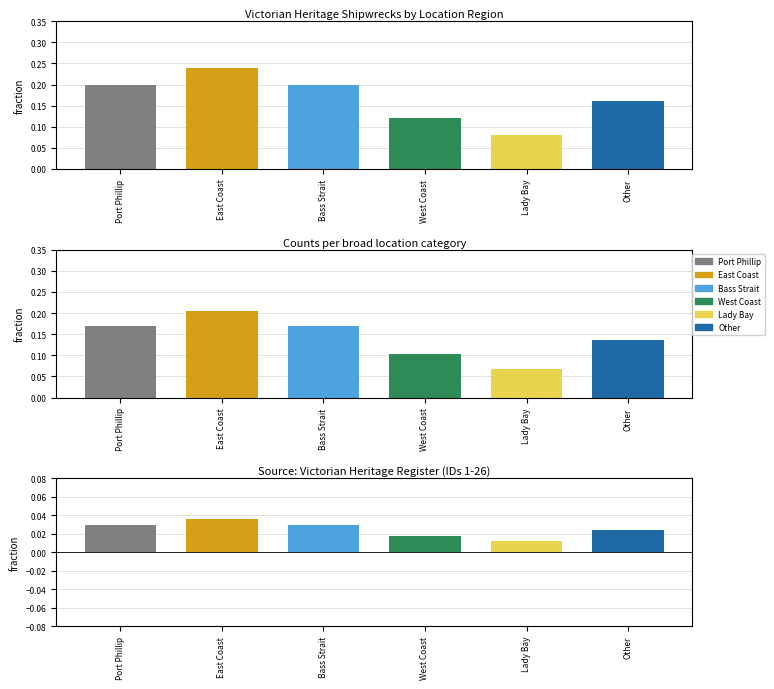

Which category has the lowest value across all series?

Lady Bay